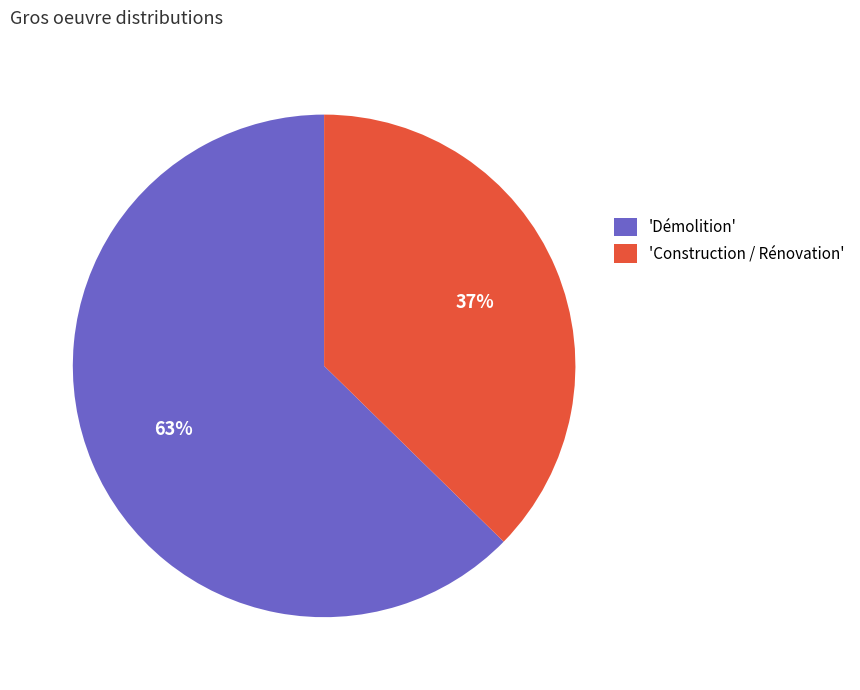

The 'Construction / Rénovation' slice represents 37% of the pie. True or false?

True